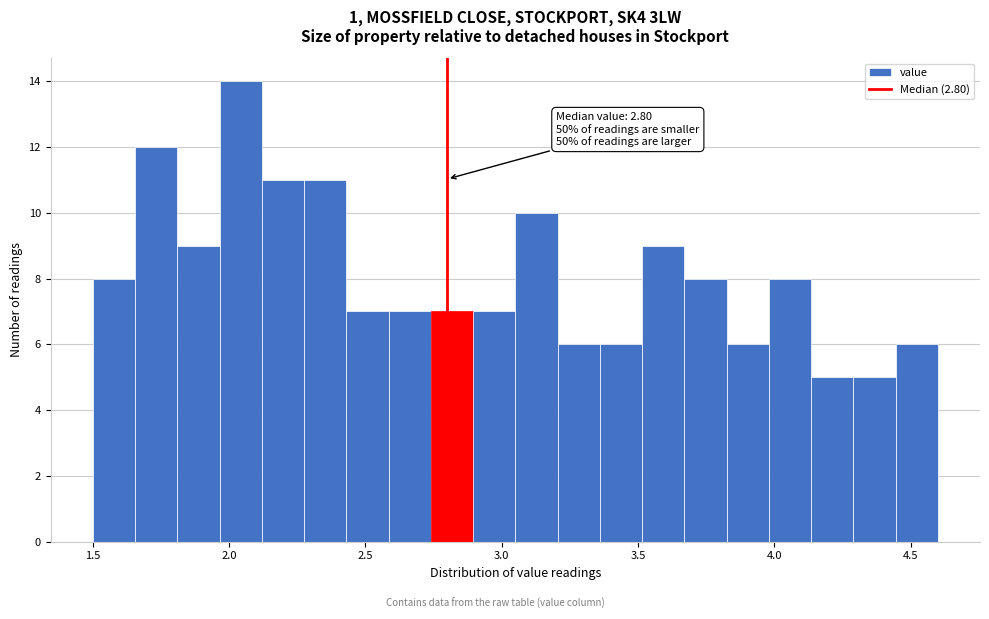

Around what value on the x-axis is the tallest bar? Give the approximate position of its centre, as read against the axis.

2.05